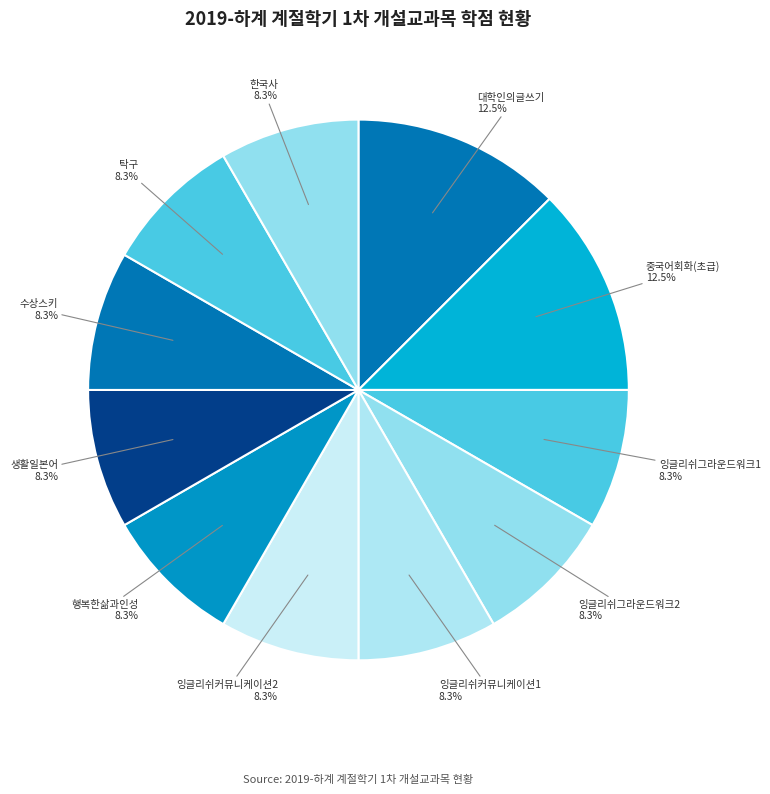

To the nearest percent, what is the difference between the 중국어회화(초급) and 수상스키 slice percentages?

4%